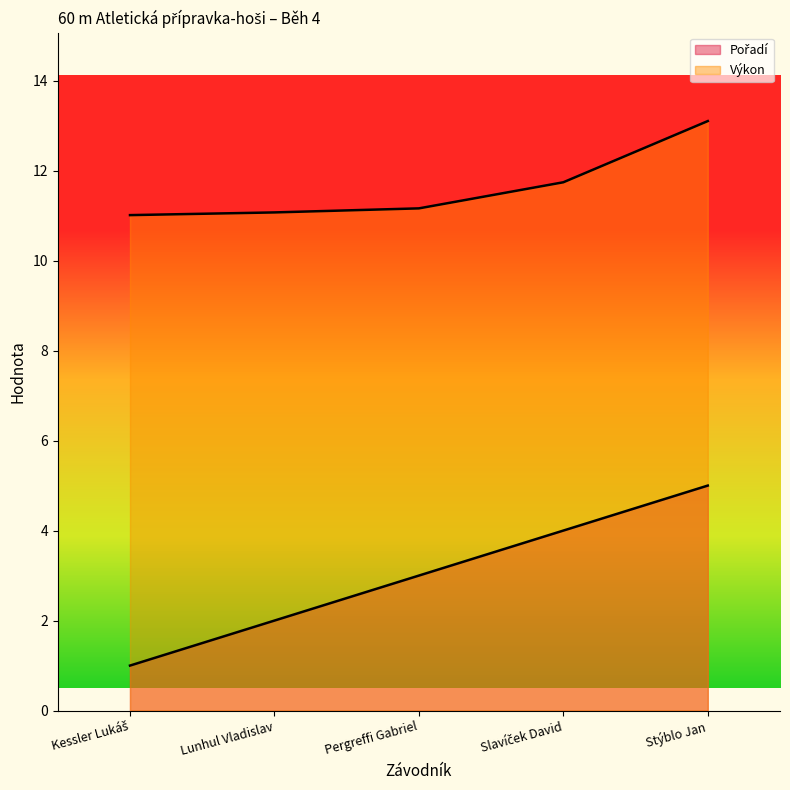

What is the label of the 3rd point from the right?

Pergreffi Gabriel